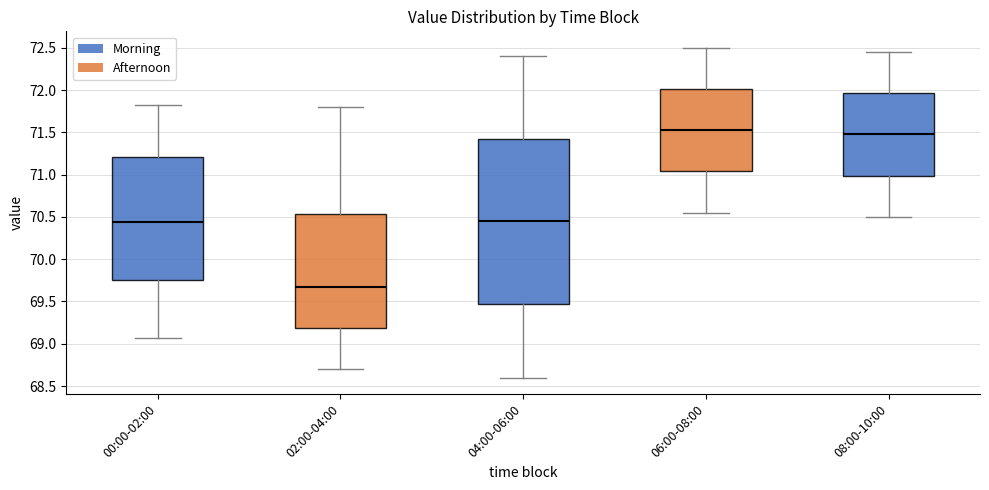

Comparing the boxes themselves (not the whiskers), which one is the tallest?

04:00-06:00